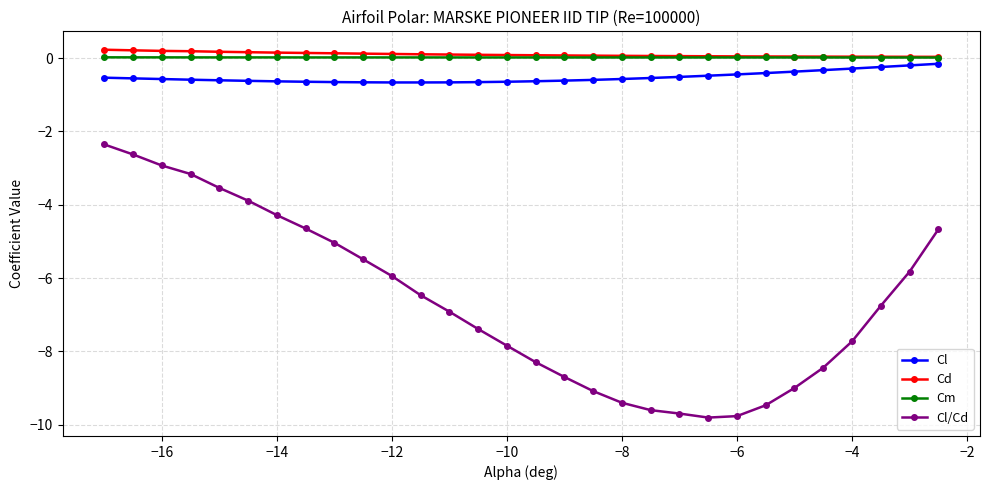

What is the value of the Cl/Cd point at the 3rd from the left?

-2.9